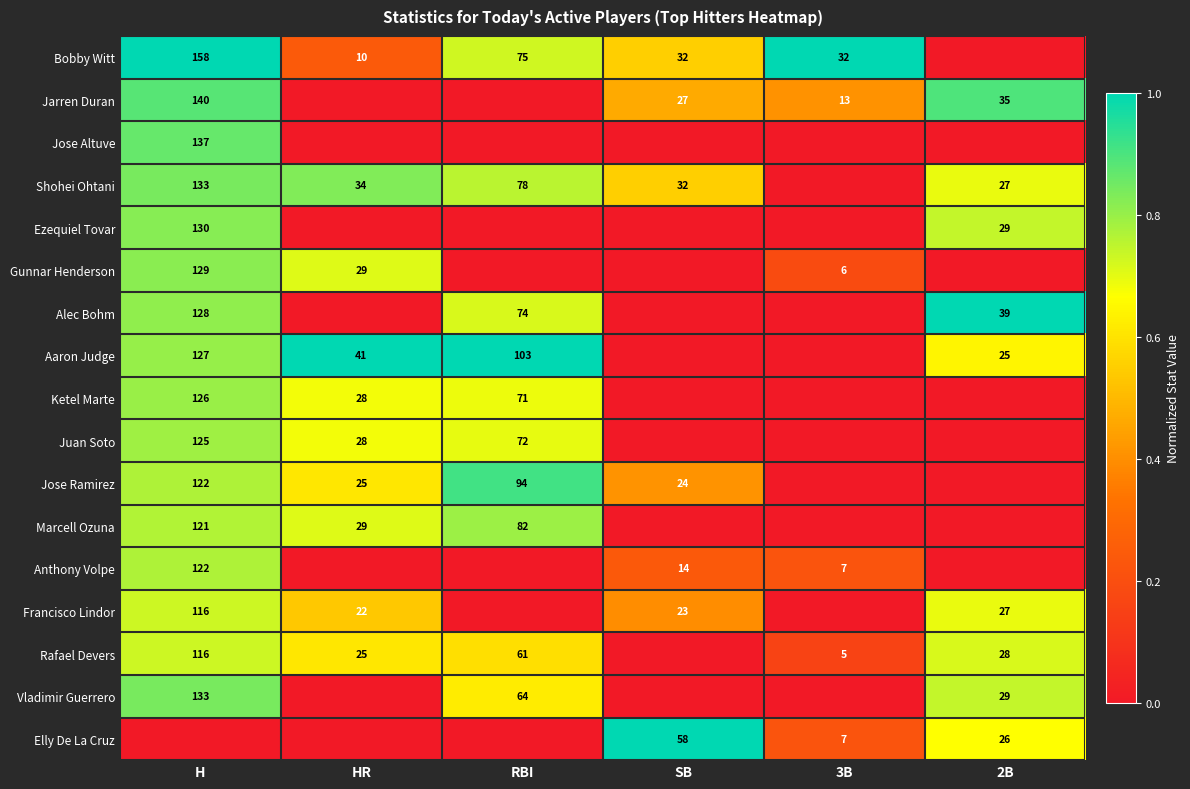

True or false: Juan Soto has a value of 169 at H.

False